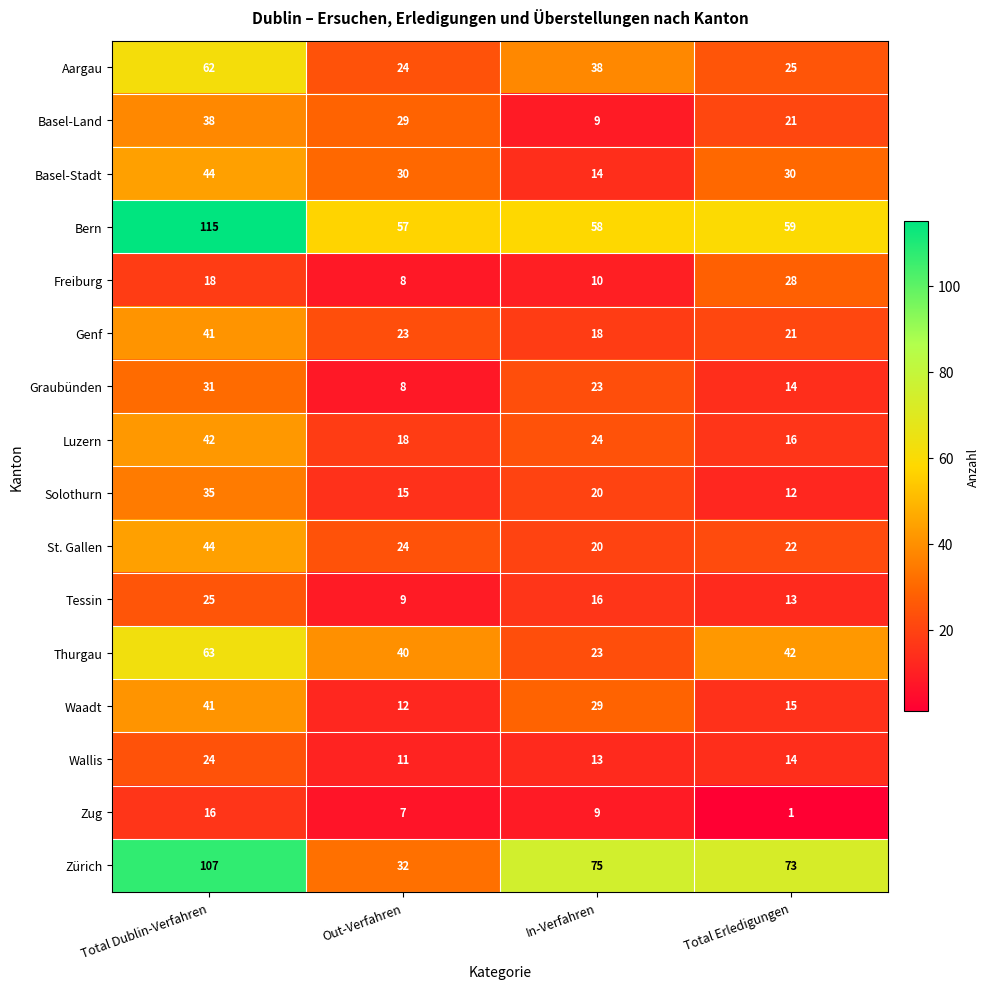

Between Out-Verfahren and Total Erledigungen, which series saw the biggest shift?

Zürich